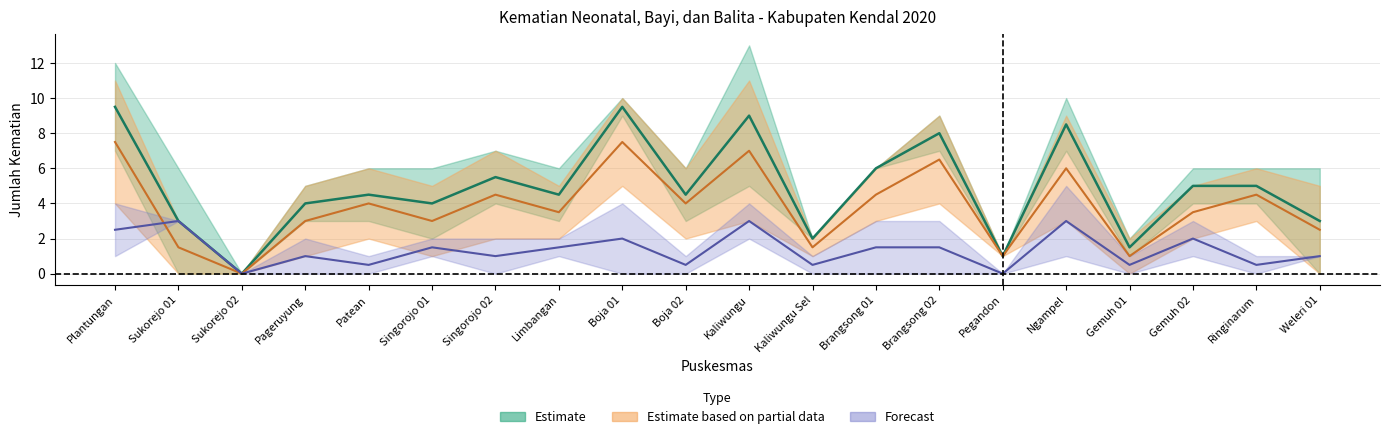

What is the label of the 10th point from the left?

Boja 02